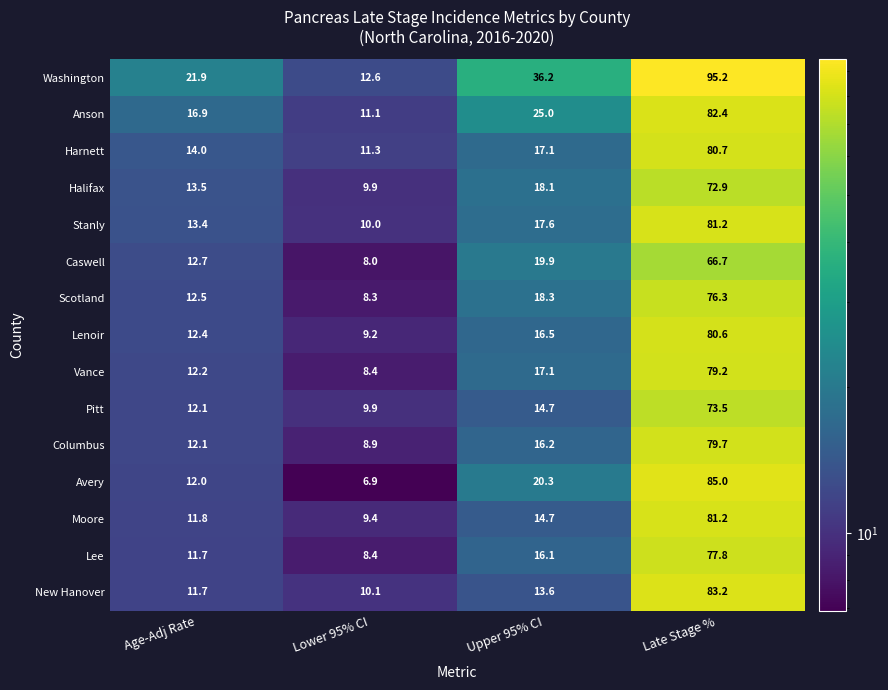

Between Age-Adj Rate and Upper 95% CI, which series saw the biggest shift?

Washington